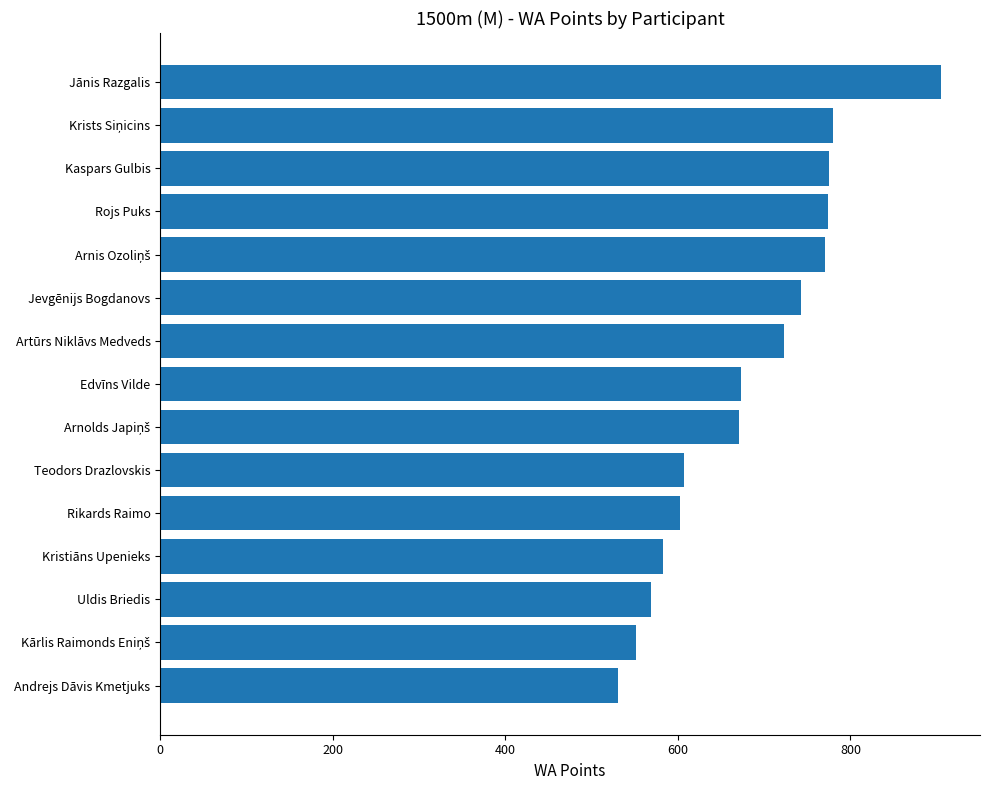

True or false: the data shows 1012 at Artūrs Niklāvs Medveds.

False